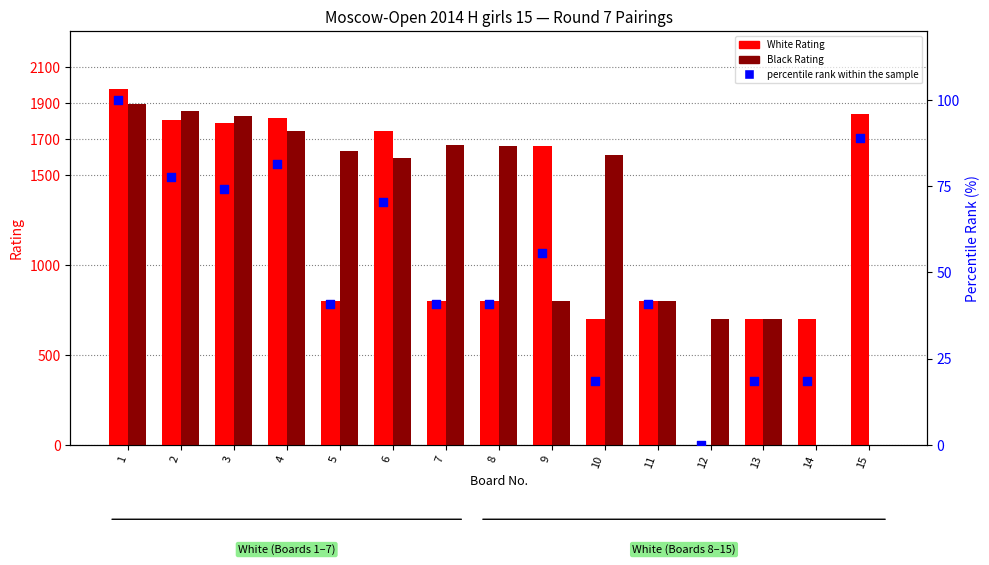

Which series has the largest total across all categories?

Black Rating